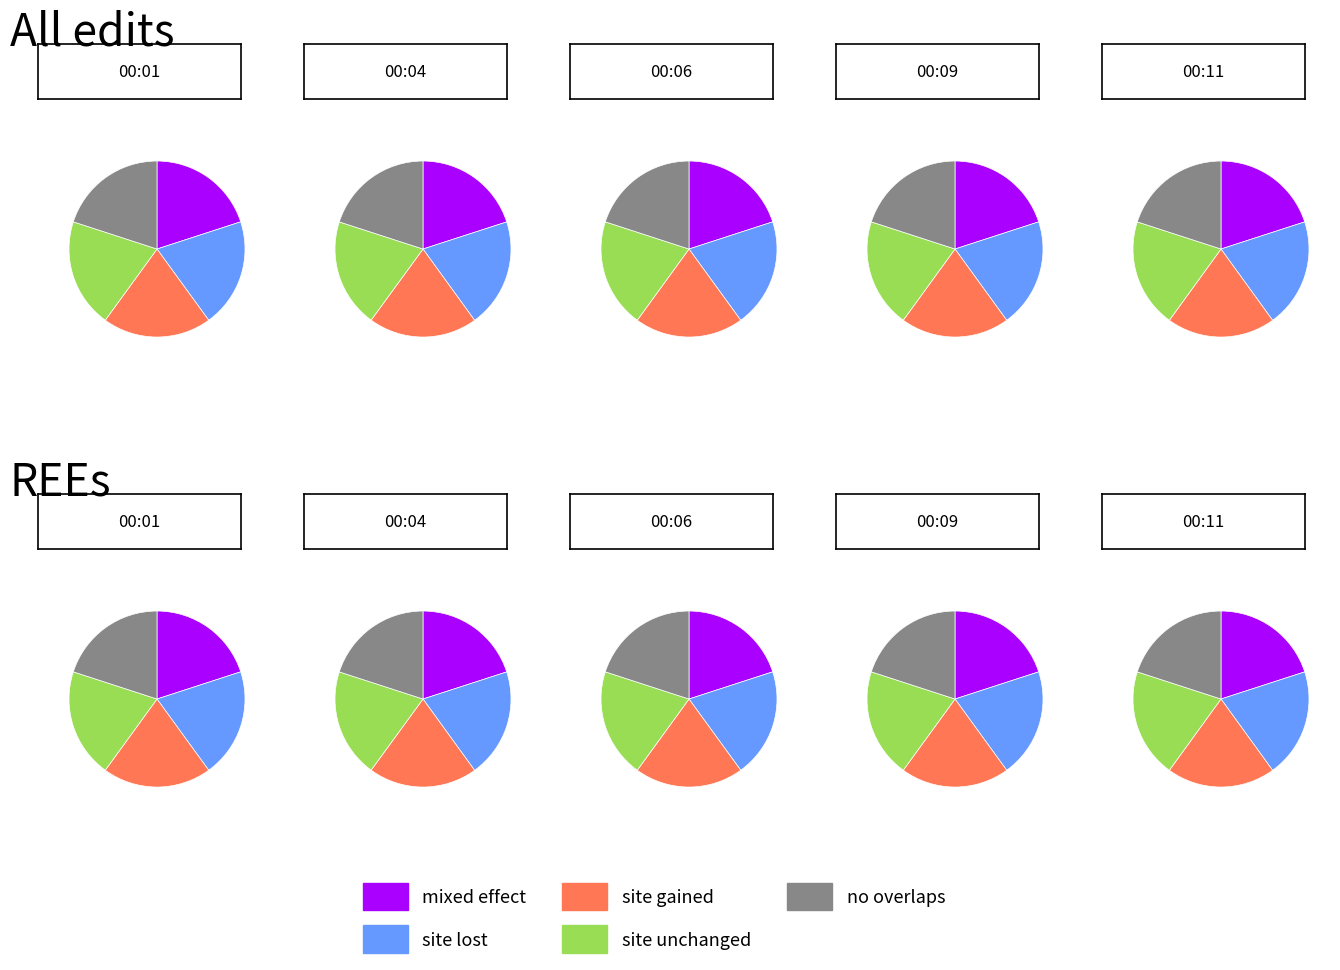

Is it true that 00:09 is 20% of the pie?

True